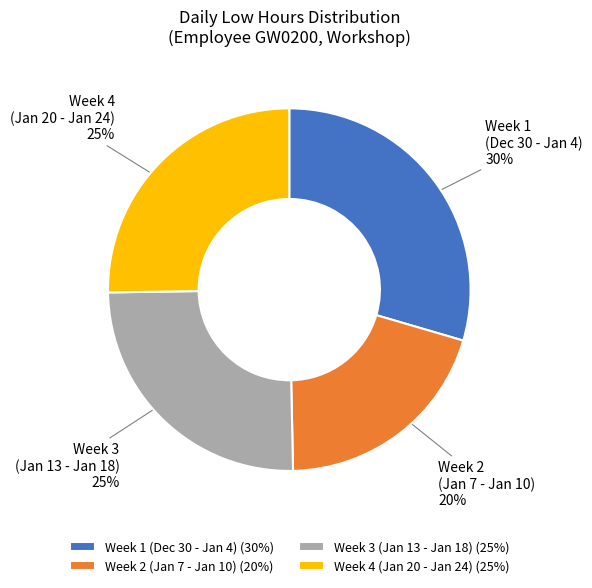

To the nearest percent, what is the combined percentage of Week 2 (Jan 7 - Jan 10) and Week 3 (Jan 13 - Jan 18)?

45%